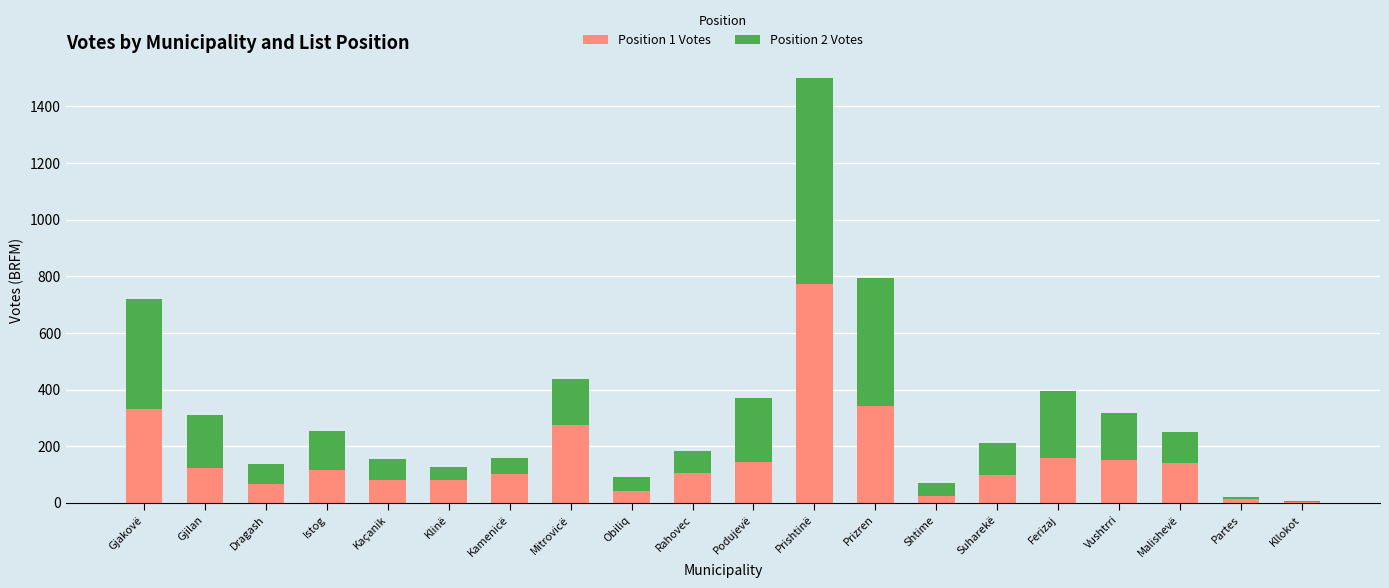

Which category has the highest value in the Position 1 Votes series?

Prishtinë